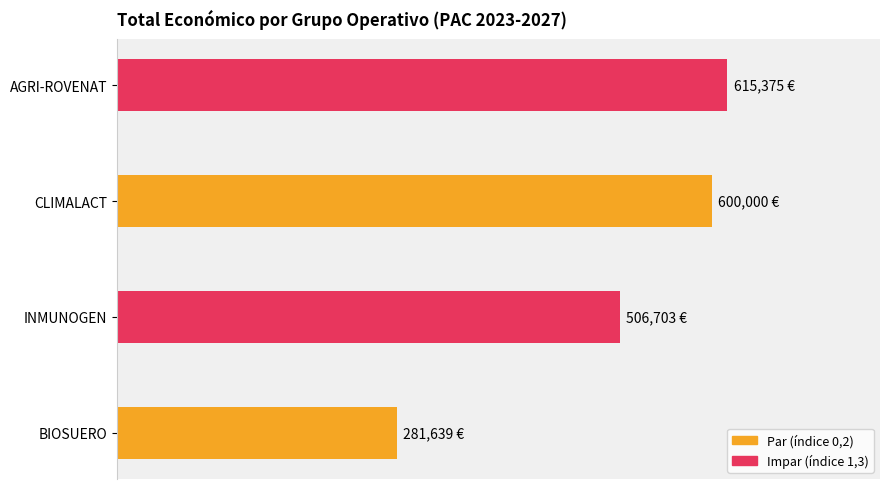

What is the change in value from BIOSUERO to AGRI-ROVENAT?

+333736